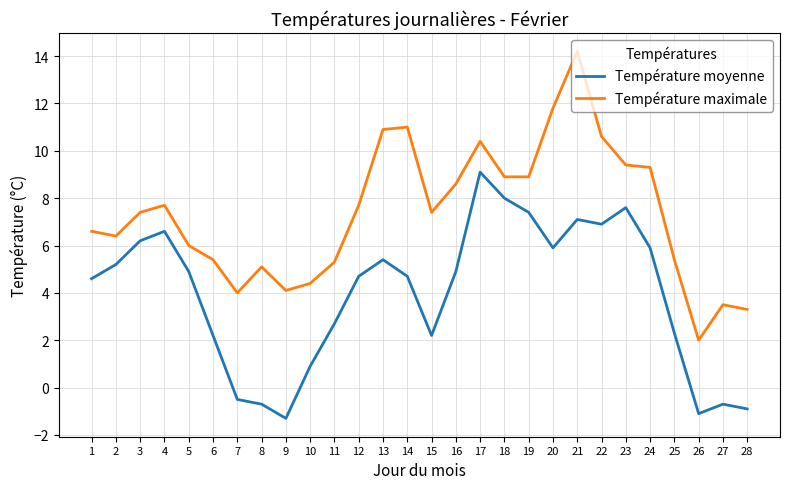

How many distinct data groups are displayed?

2